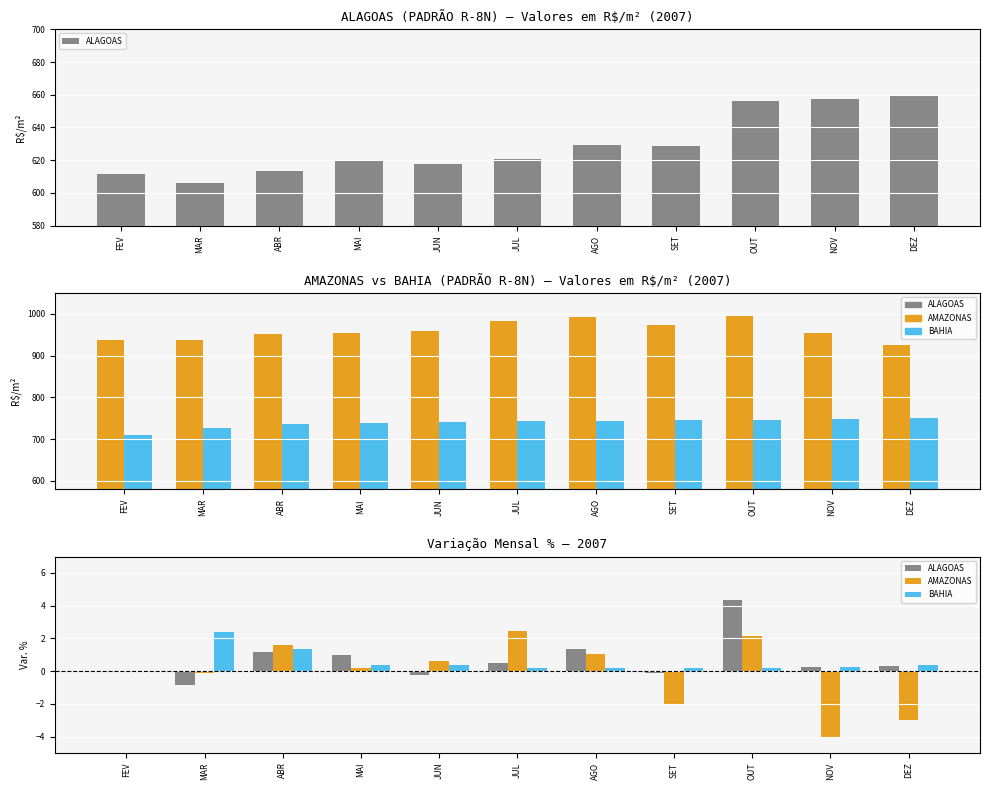

At which label is ALAGOAS closest to 1?

MAI